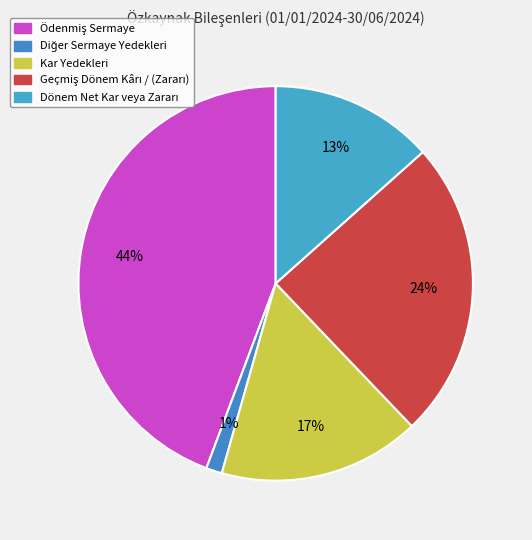

What percentage is NOT represented by Geçmiş Dönem Kârı / (Zararı)?

75.5%